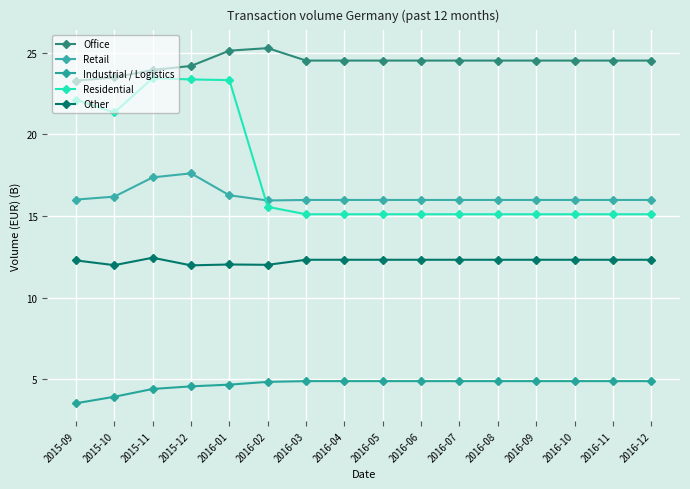

Which has a higher value, 2016-08 or 2015-12?

2016-08